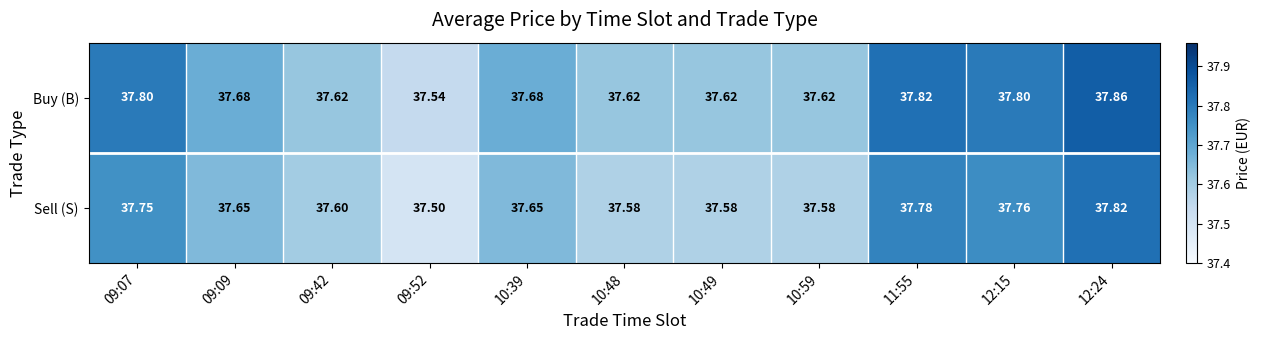

Rank the series by their maximum value, from highest to lowest.

Buy (B), Sell (S)